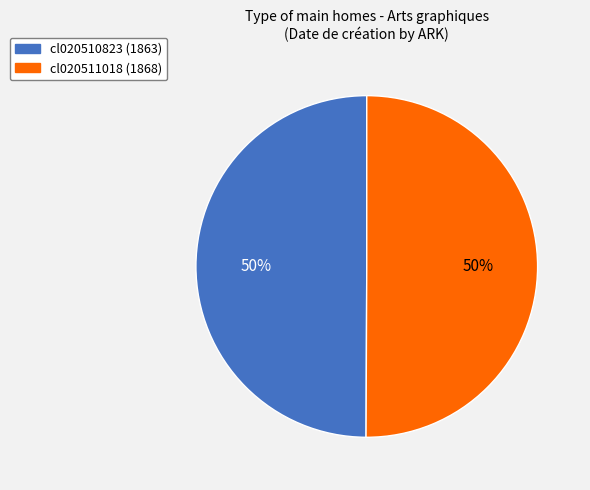

To the nearest percent, what portion does cl020510823 represent?

50%